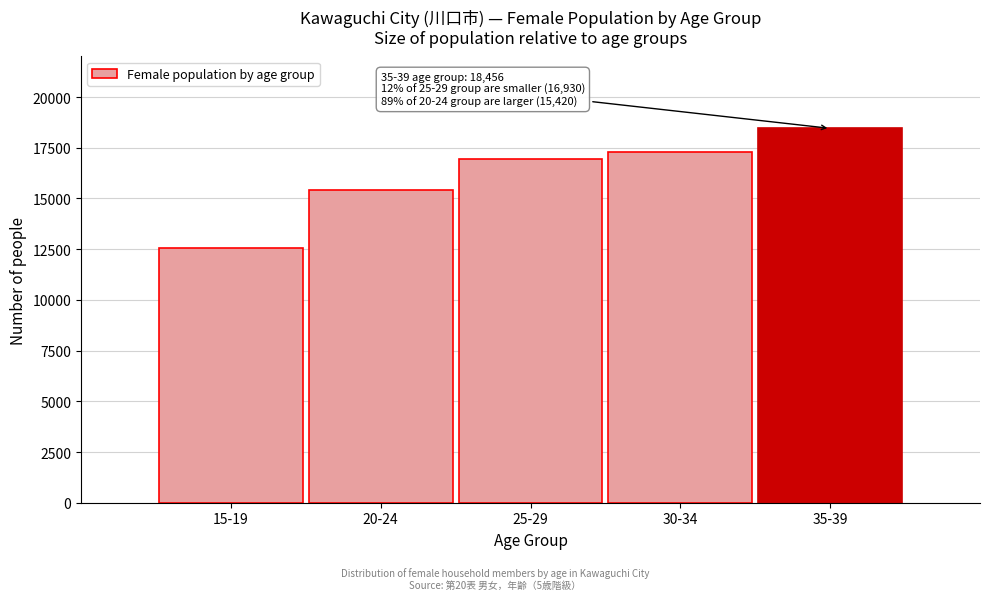

Reading left to right, extract all data points from this chart.

15-19=12573	20-24=15420	25-29=16930	30-34=17311	35-39=18456